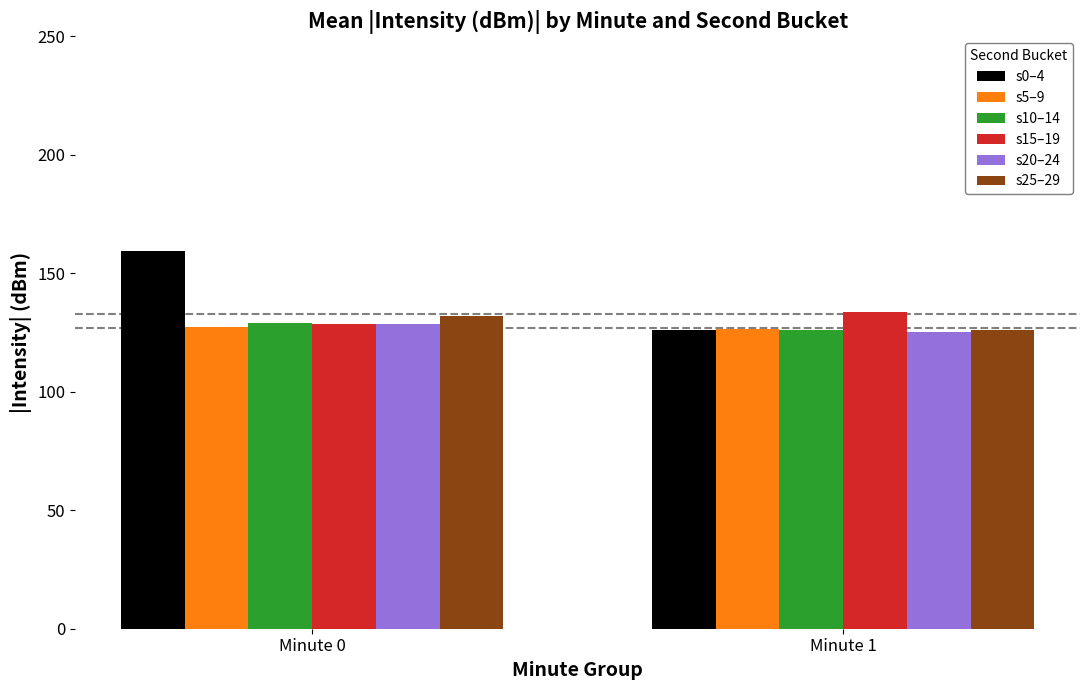

Which label corresponds to the largest value in the chart?

Minute 0